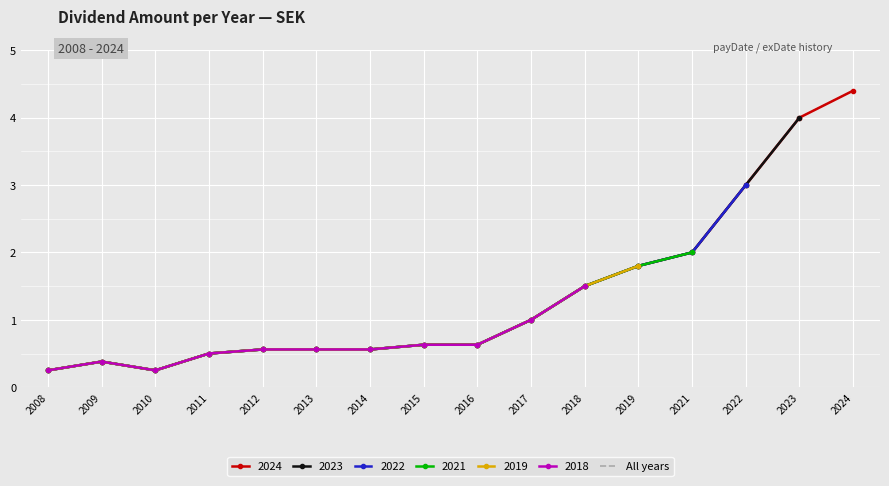

Where is the first local maximum?

2009